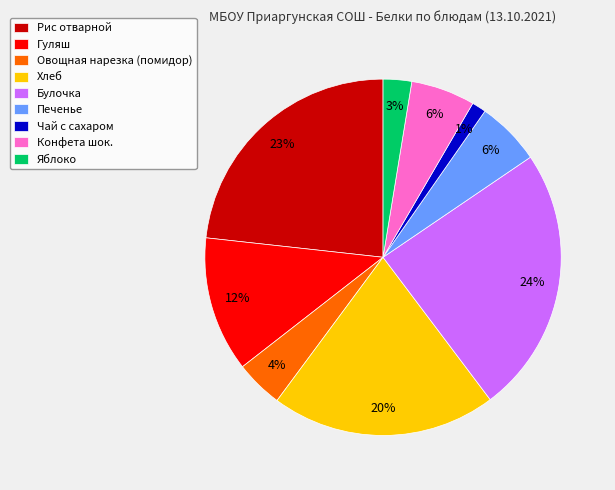

Which slice is the smallest?

Чай с сахаром